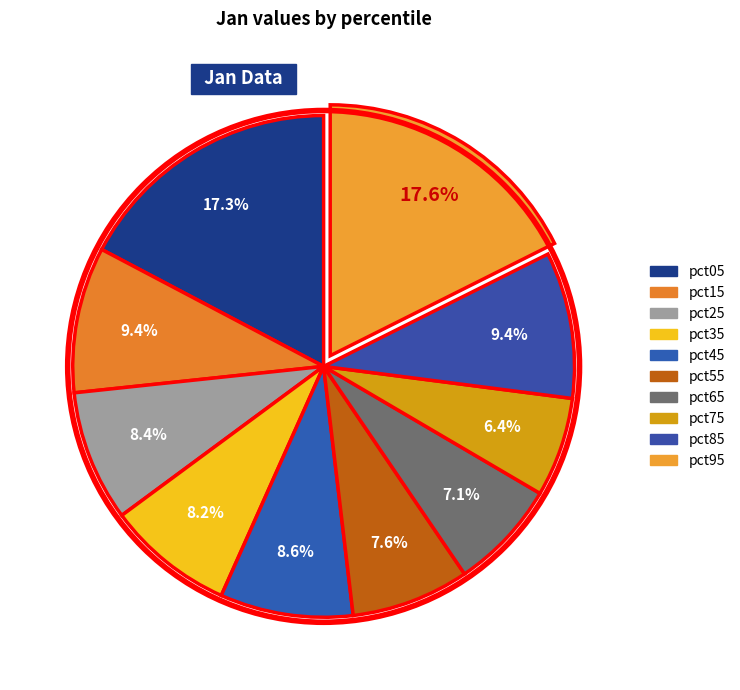

To the nearest percent, what percentage of the pie is pct95?

18%